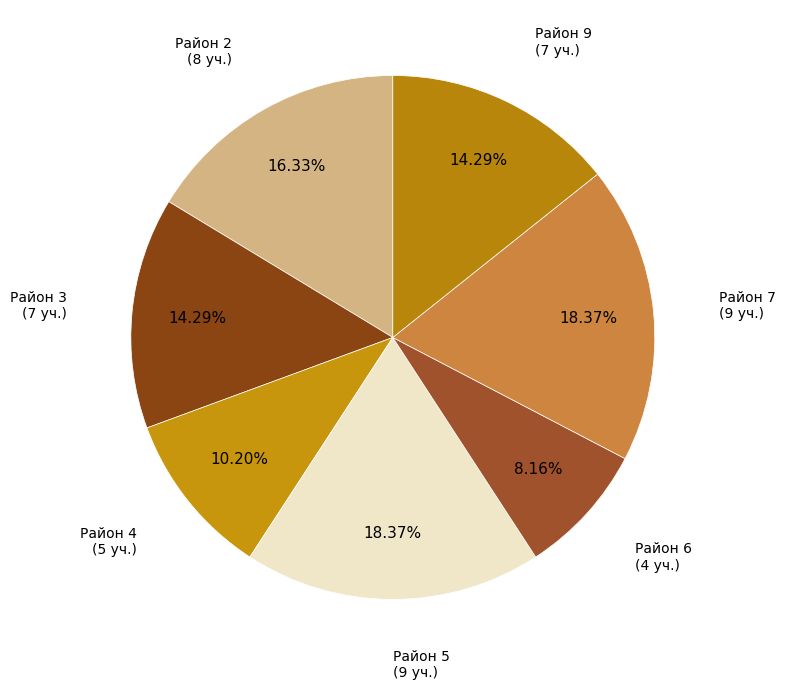

How many slices are in this pie chart?

7